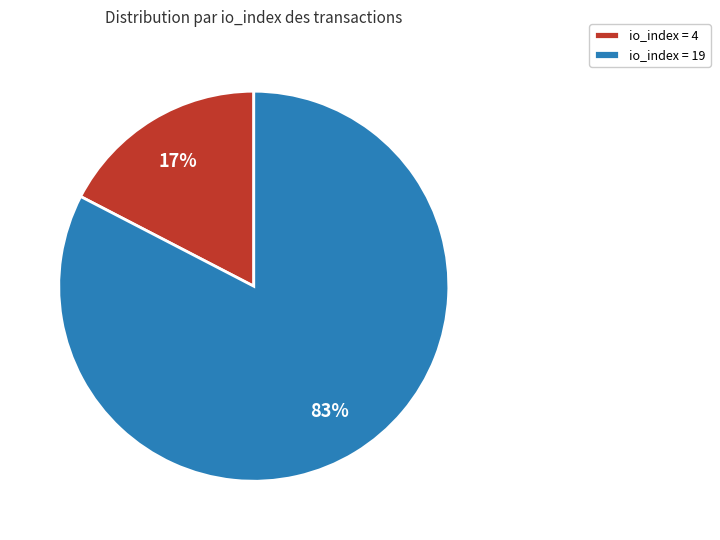

True or false: io_index = 4 accounts for 17% of the total.

True